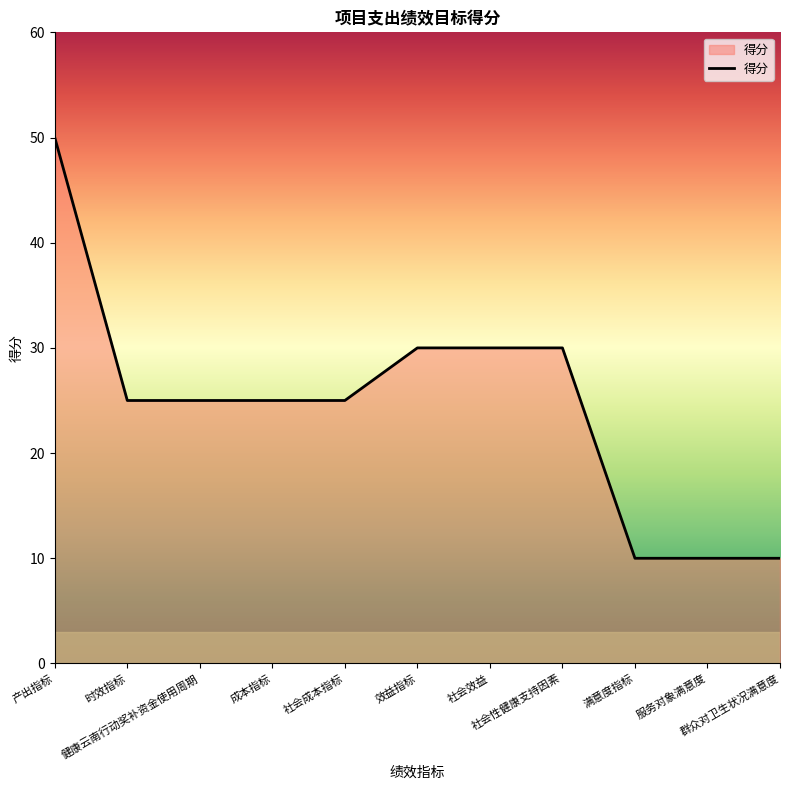

What is the difference between the second highest and minimum values?

20